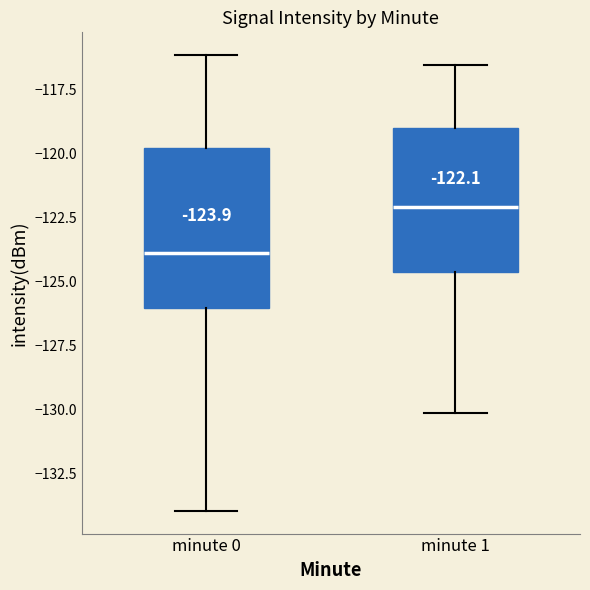

Which box is the tallest, from its lower edge to its upper edge?

minute 0